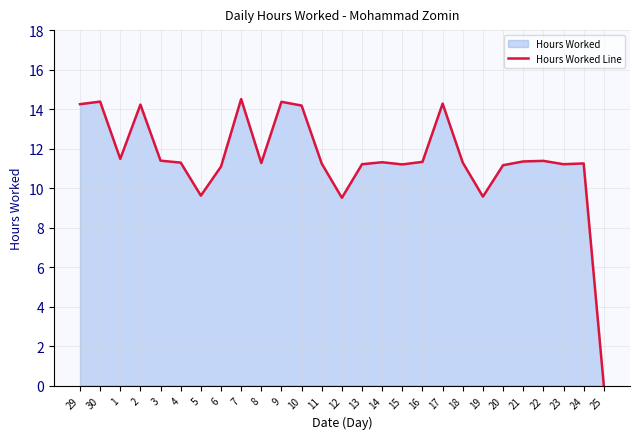

Does the chart have visible grid lines?

Yes